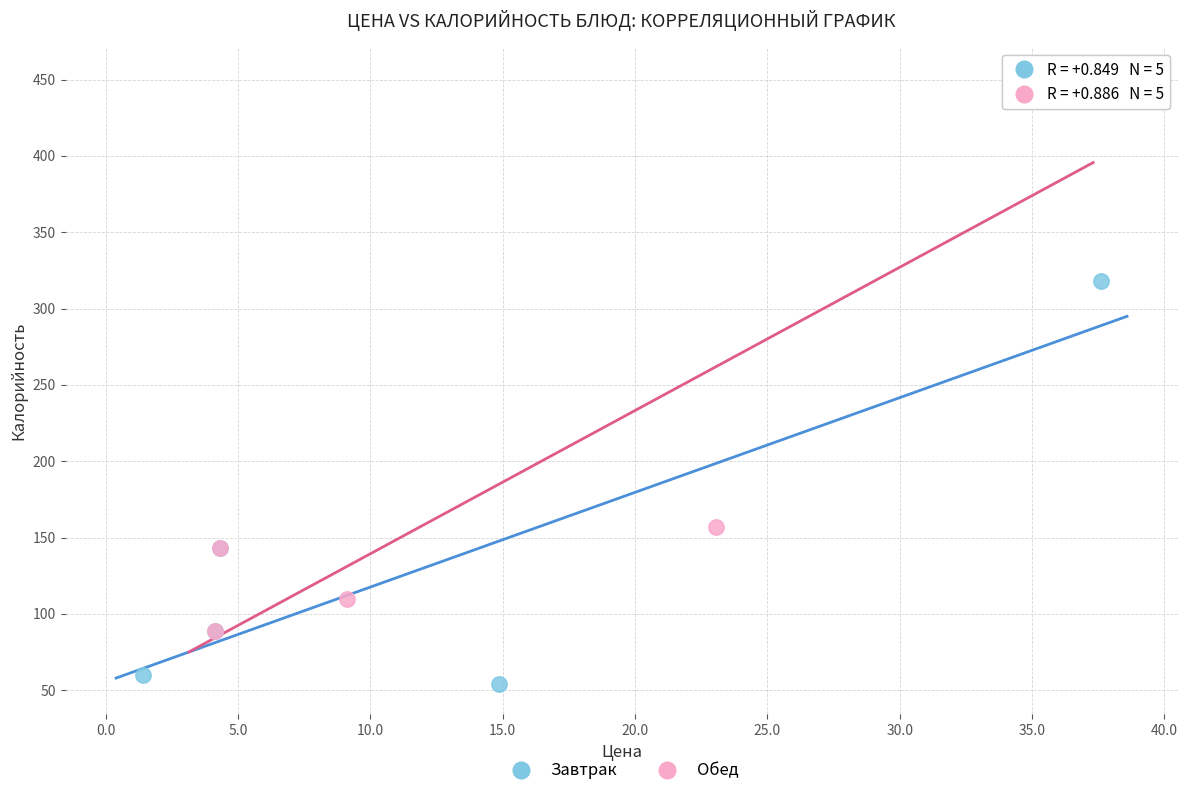

Which series reaches the maximum Y coordinate?

Обед